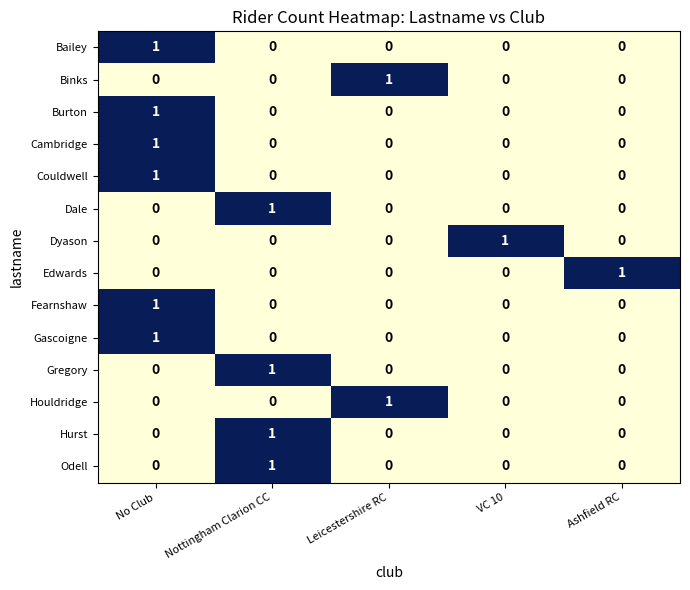

At which category is the sum across all series the highest?

No Club